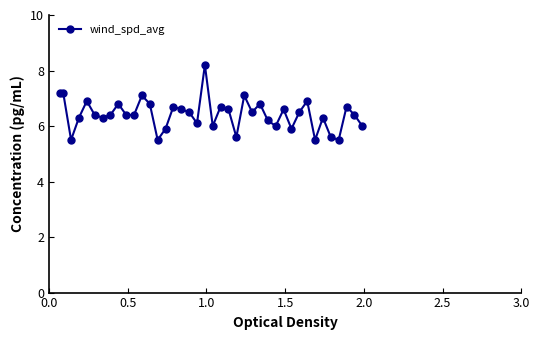

How many series are shown in this chart?

1